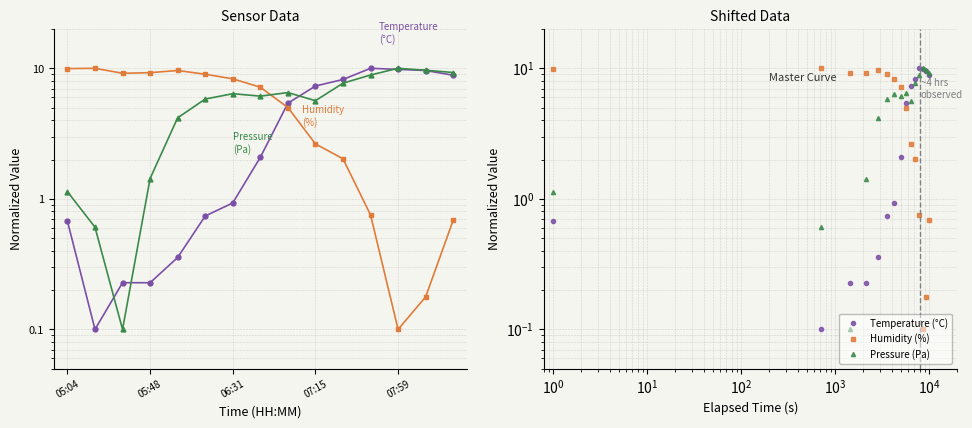

Reading left to right, list all the values displayed in this chart.

Temperature (°C): 0.7	0.1	0.2	0.2	0.4	0.7	0.9	2.1	5.4	7.3	8.2	10.0	9.8	9.6	8.9
Humidity (%): 9.9	10.0	9.2	9.3	9.6	9.0	8.3	7.2	5.0	2.6	2.0	0.8	0.1	0.2	0.7
Pressure (Pa): 1.1	0.6	0.1	1.4	4.2	5.8	6.4	6.1	6.5	5.6	7.7	8.9	10.0	9.7	9.3